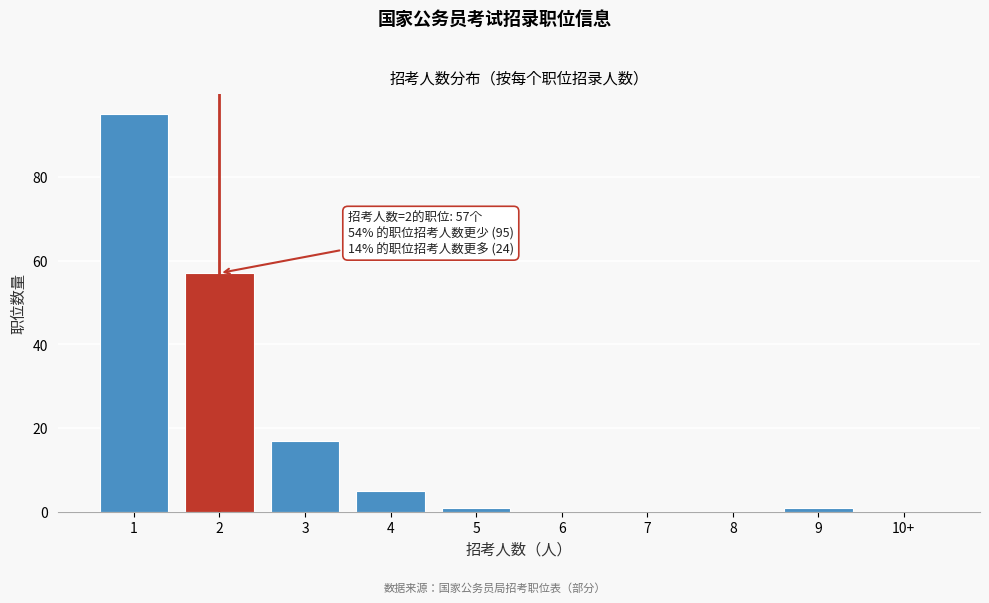

Reading right to left, extract all data points from this chart.

10+=0	9=1	8=0	7=0	6=0	5=1	4=5	3=17	2=57	1=95